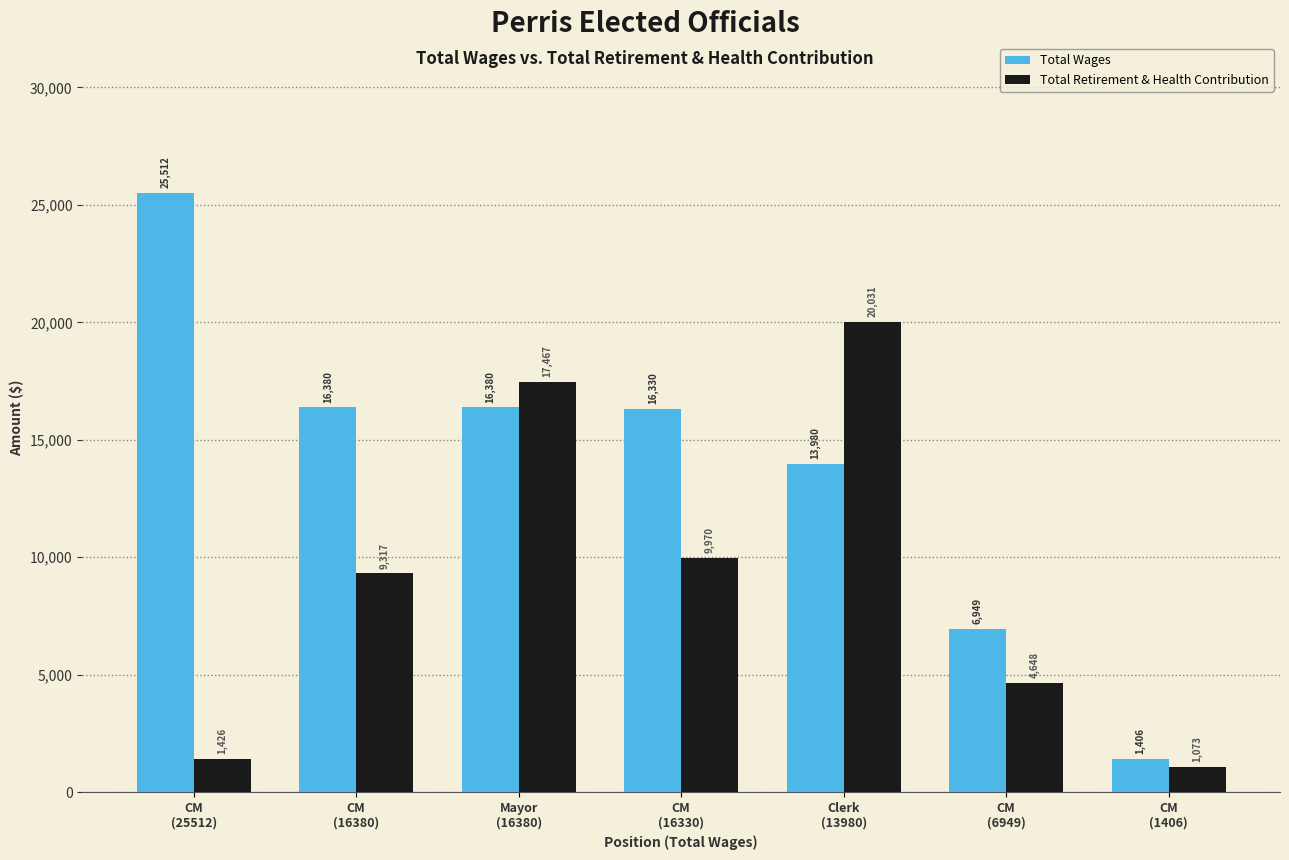

At which category does the chart reach its peak across all series?

CM
(25512)